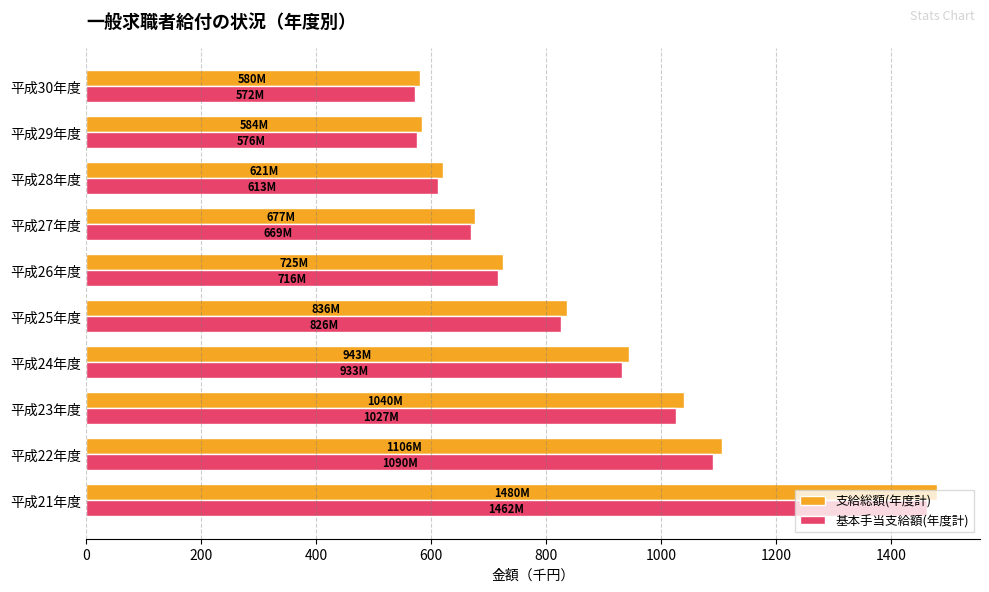

The value of 基本手当支給額(年度計) at 平成26年度 is 715.9. True or false?

True